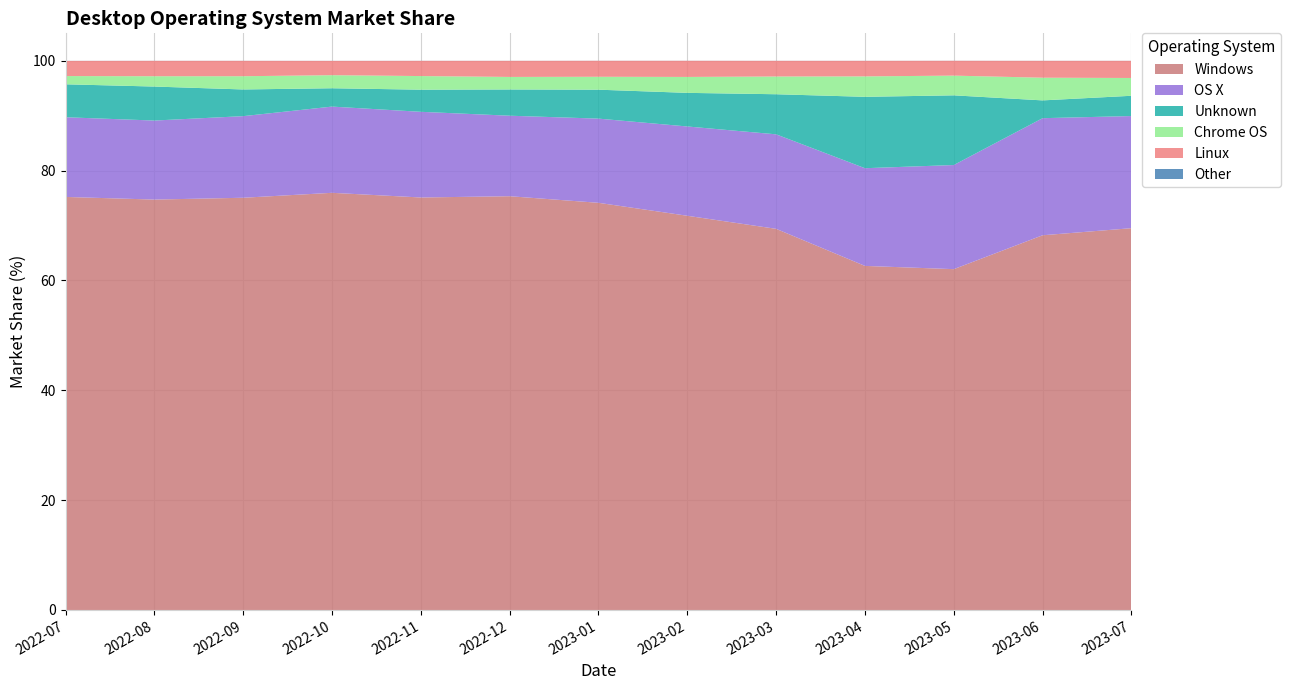

Reading right to left, list all the values displayed in this chart.

Windows: 2023-07=69.5	2023-06=68.2	2023-05=62.1	2023-04=62.6	2023-03=69.4	2023-02=71.8	2023-01=74.1	2022-12=75.3	2022-11=75.1	2022-10=76.0	2022-09=75.1	2022-08=74.7	2022-07=75.2
OS X: 2023-07=20.4	2023-06=21.3	2023-05=19.0	2023-04=17.8	2023-03=17.2	2023-02=16.3	2023-01=15.3	2022-12=14.7	2022-11=15.6	2022-10=15.7	2022-09=14.9	2022-08=14.4	2022-07=14.5
Unknown: 2023-07=3.7	2023-06=3.2	2023-05=12.7	2023-04=13.0	2023-03=7.3	2023-02=6.1	2023-01=5.3	2022-12=4.8	2022-11=4.0	2022-10=3.3	2022-09=4.9	2022-08=6.2	2022-07=6.0
Chrome OS: 2023-07=3.2	2023-06=4.1	2023-05=3.6	2023-04=3.7	2023-03=3.2	2023-02=2.9	2023-01=2.4	2022-12=2.3	2022-11=2.5	2022-10=2.4	2022-09=2.4	2022-08=1.9	2022-07=1.5
Linux: 2023-07=3.1	2023-06=3.1	2023-05=2.7	2023-04=2.8	2023-03=2.9	2023-02=2.9	2023-01=2.9	2022-12=2.9	2022-11=2.8	2022-10=2.6	2022-09=2.8	2022-08=2.8	2022-07=2.8
Other: 2023-07=0.0	2023-06=0.0	2023-05=0.0	2023-04=0.0	2023-03=0.0	2023-02=0.0	2023-01=0.0	2022-12=0.0	2022-11=0.0	2022-10=0.0	2022-09=0.0	2022-08=0.0	2022-07=0.0